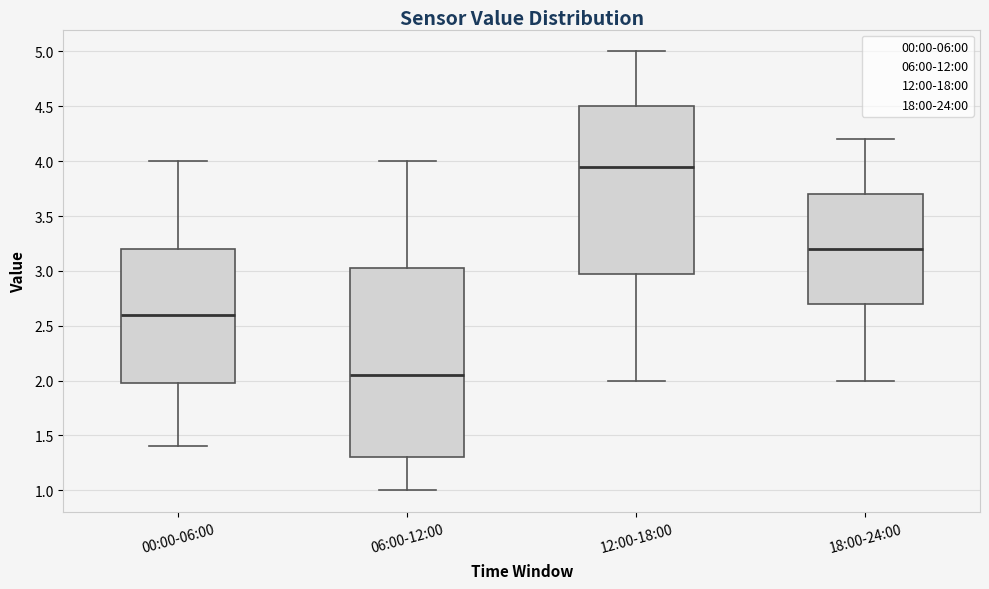

Reading left to right, transcribe this box plot: for each box, give where its median line is, the range the box spans, and where its two whiskers end, as read against the y-axis. The values are not printed on the chart, so give them approximately, as read against the axis.

00:00-06:00: median 2.60, box 2.00 to 3.20, whiskers 1.40 to 4.00
06:00-12:00: median 2.05, box 1.30 to 3.05, whiskers 1.00 to 4.00
12:00-18:00: median 3.95, box 3.00 to 4.50, whiskers 2.00 to 5.00
18:00-24:00: median 3.20, box 2.70 to 3.70, whiskers 2.00 to 4.20